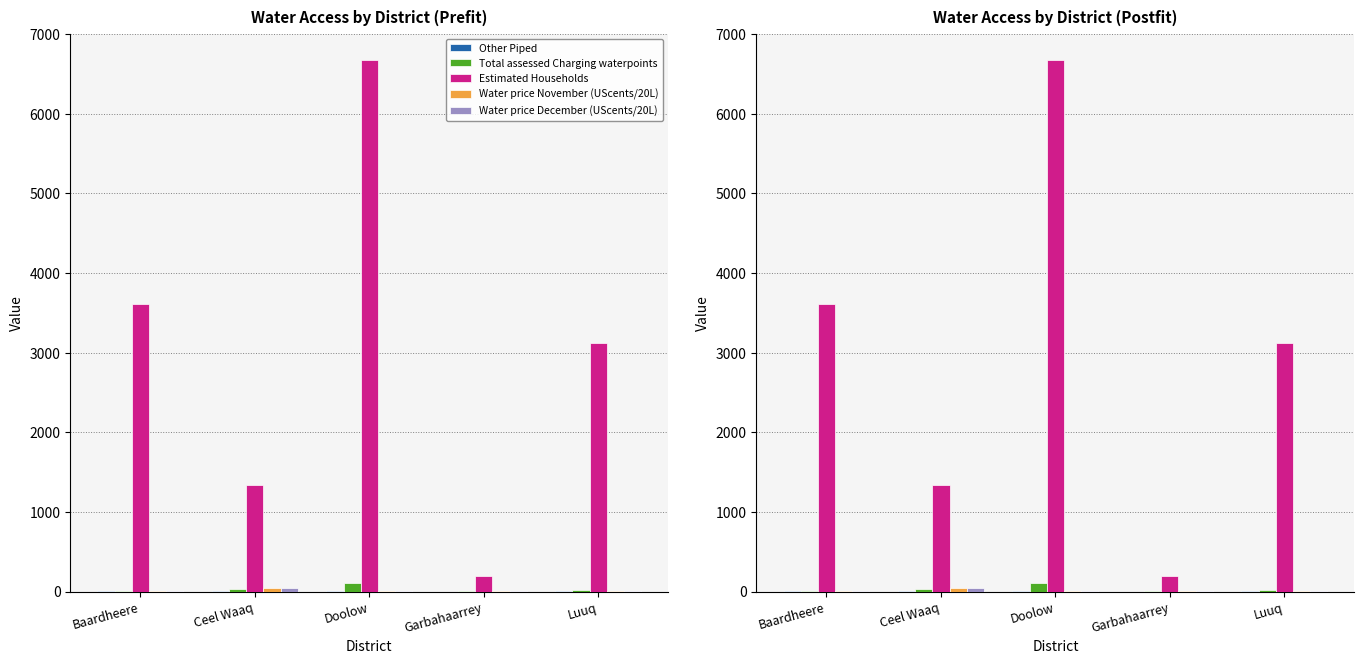

Where does the Water price December (UScents/20L) series first go above 10?

Ceel Waaq